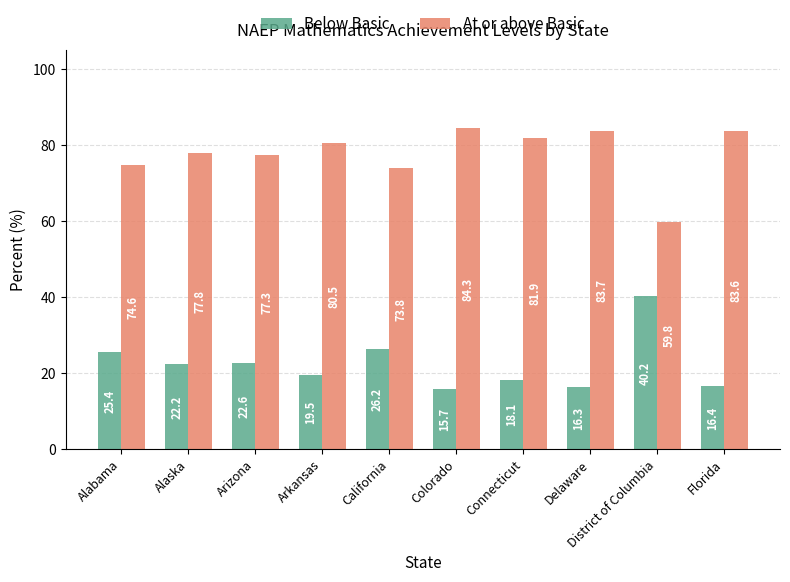

At which label is At or above Basic closest to 72?

California